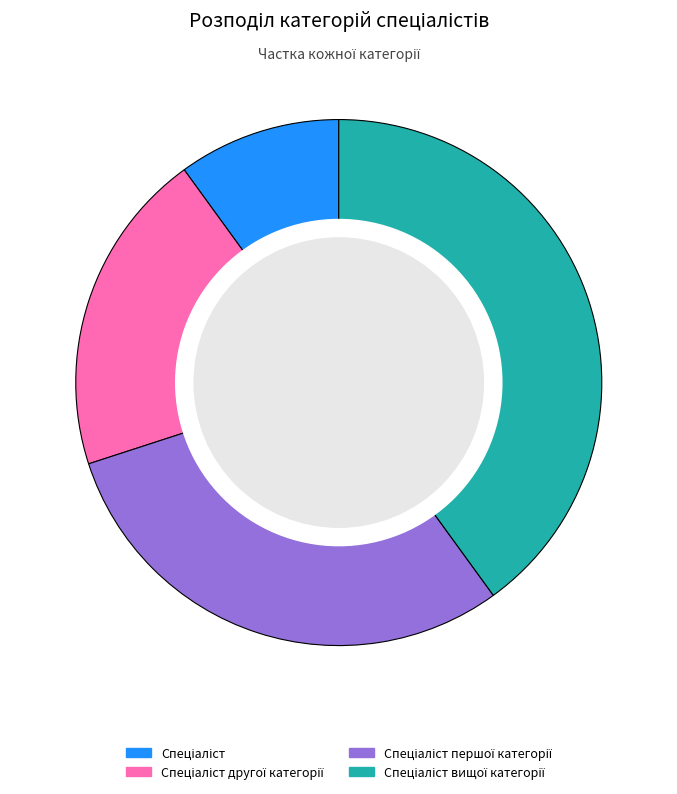

Is there a majority slice in this chart?

No